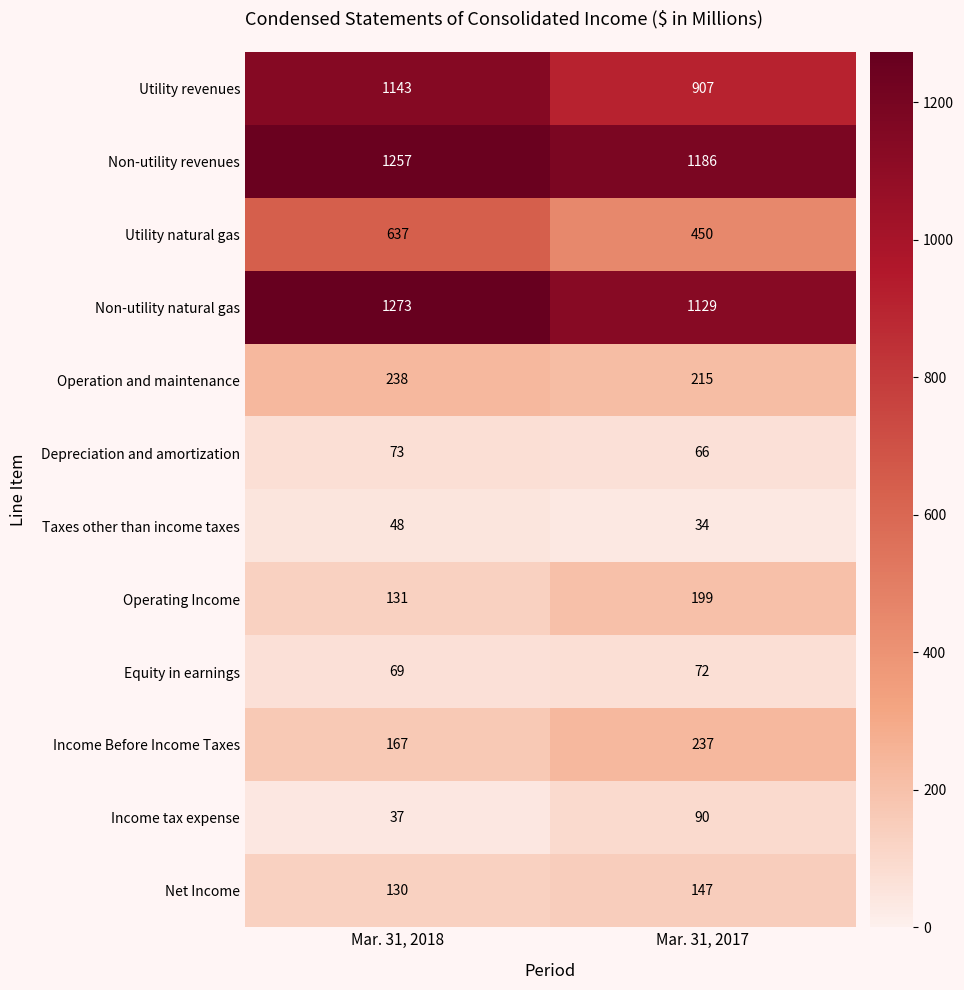

What is the difference between the Depreciation and amortization values at Mar. 31, 2018 and Mar. 31, 2017?

7